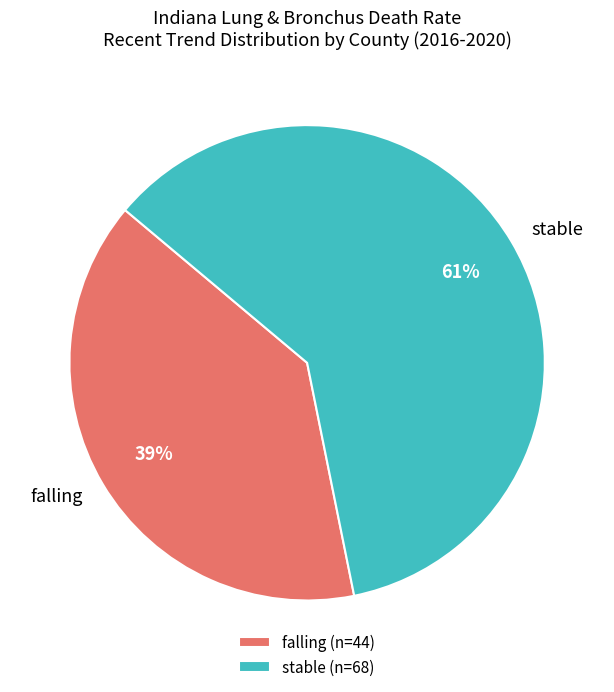

How many segments does this pie chart have?

2